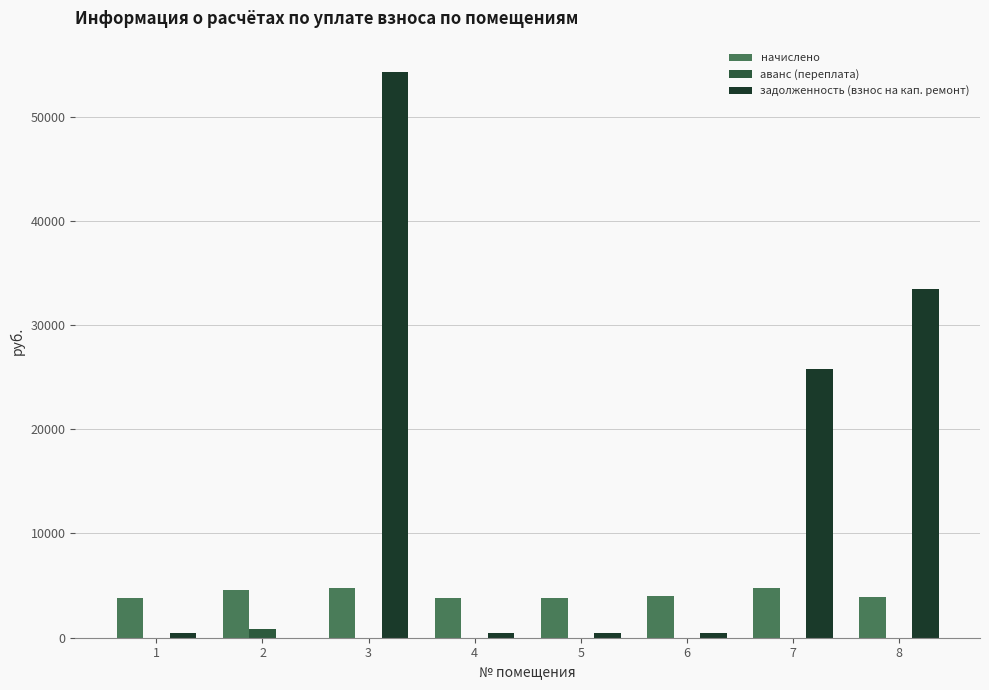

Between 3 and 7, which series saw the biggest shift?

задолженность (взнос на кап. ремонт)